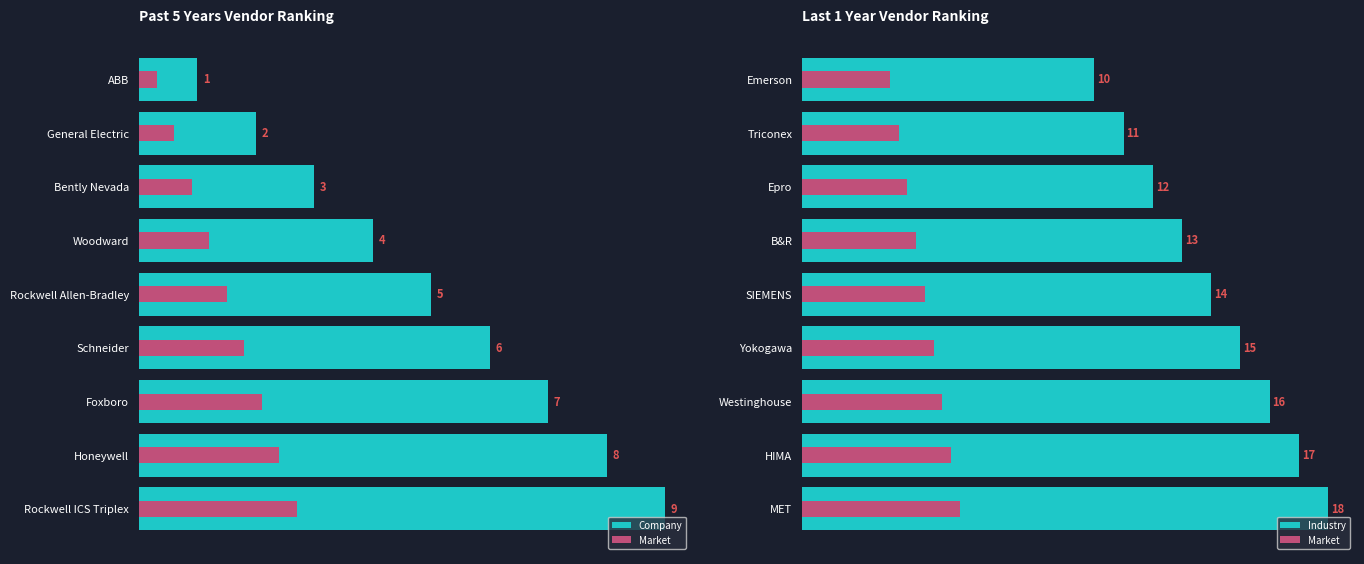

Which series has the widest spread of values?

Company